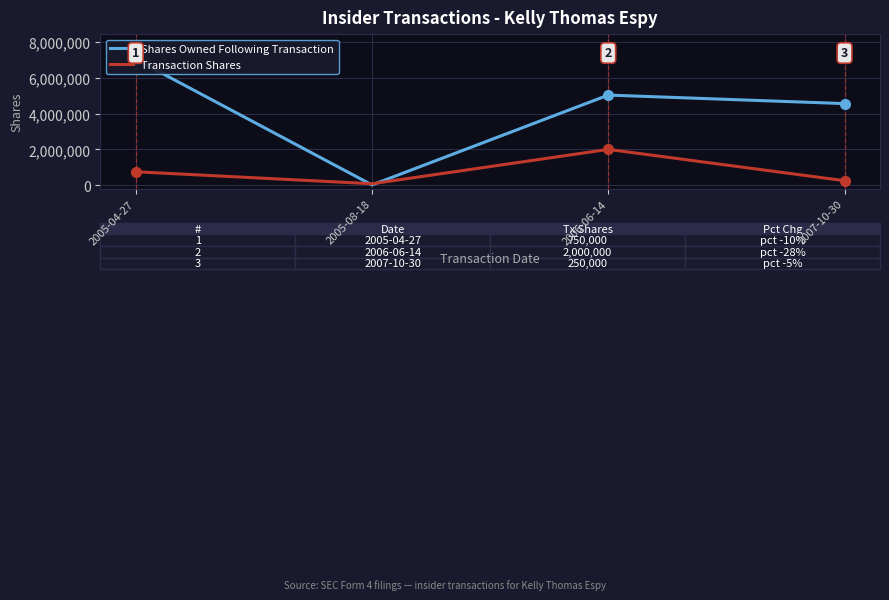

At which category does Shares Owned Following Transaction reach its first local valley?

2005-08-18